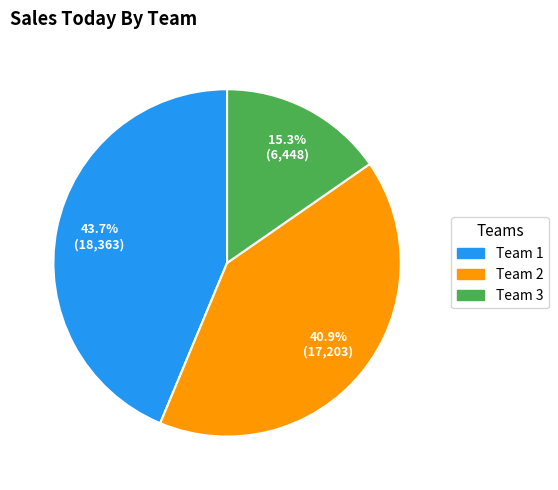

To the nearest percent, what is the combined percentage of Team 1 and Team 2?

85%